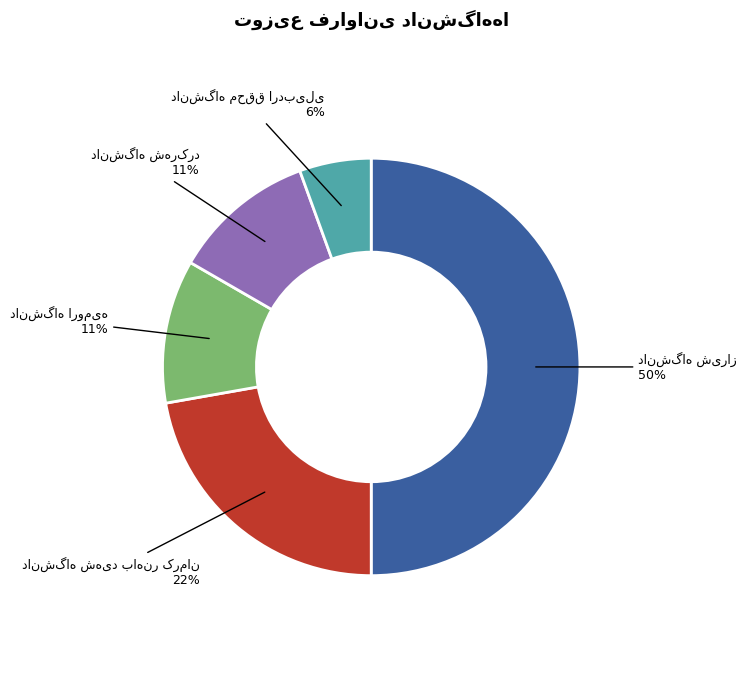

To the nearest percent, what is the difference between the largest and smallest slice percentages?

44%